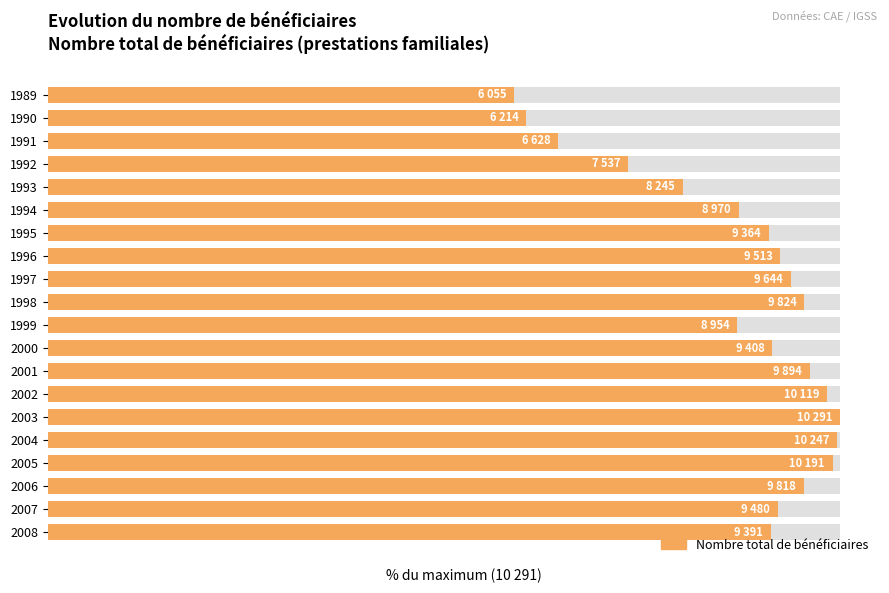

What is the change in value from 1991 to 2001?

+31.7